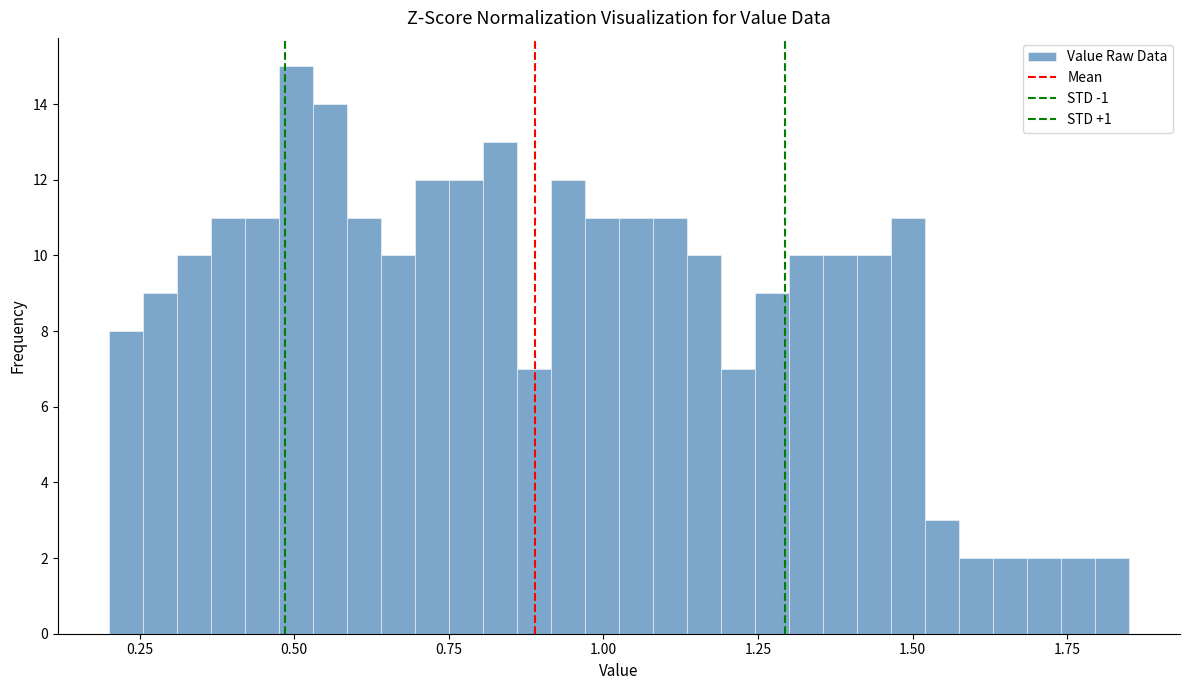

Read against the x-axis, roughly where is the centre of the tallest bar?

0.50